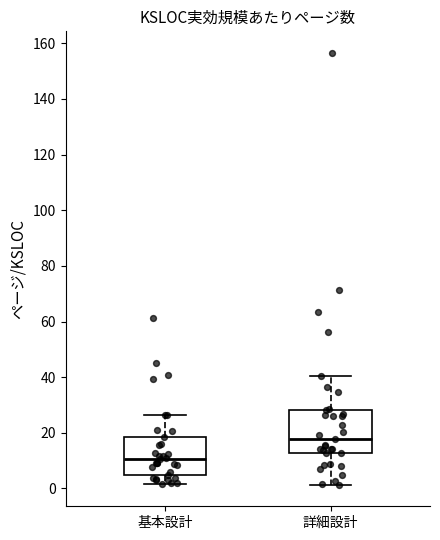

Which box has the highest median line?

詳細設計